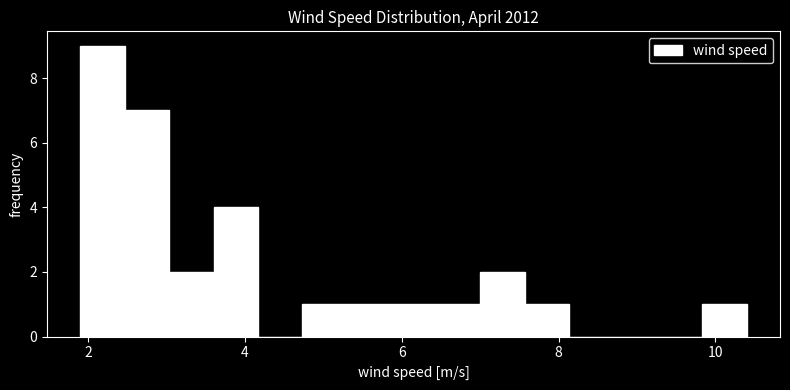

Around what value on the x-axis is the tallest bar? Give the approximate position of its centre, as read against the axis.

2.2